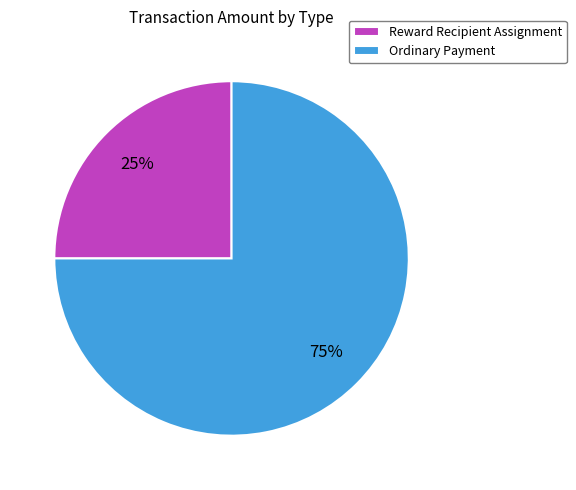

The Ordinary Payment slice represents 75% of the pie. True or false?

True